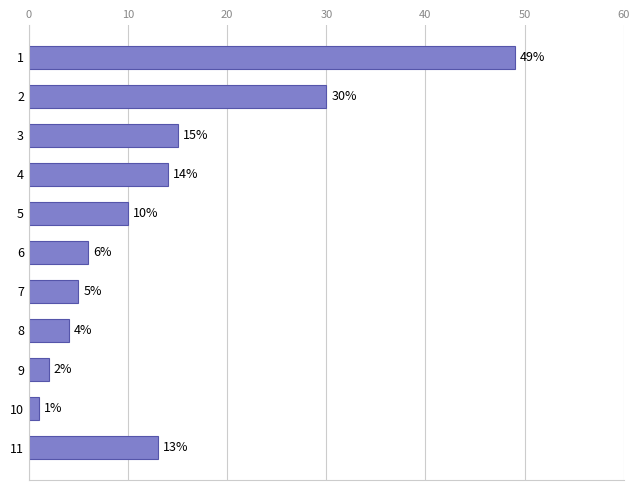

Between 3 and 9, which is larger?

3